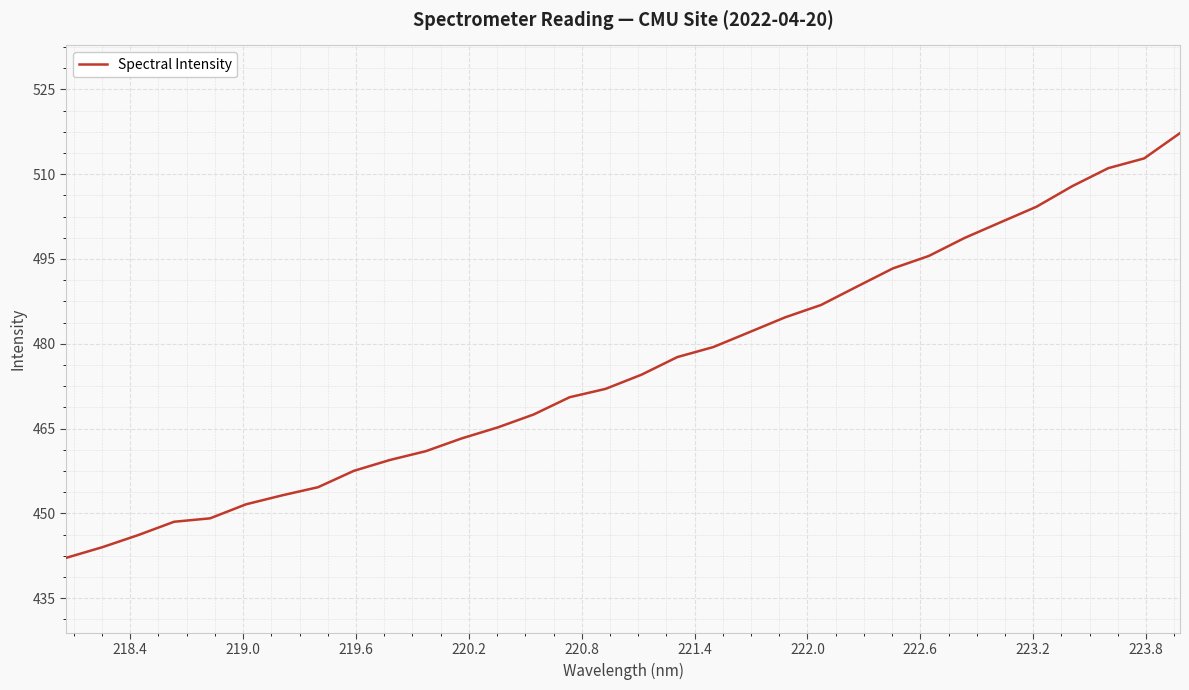

What is the minimum value shown in the chart?

442.1